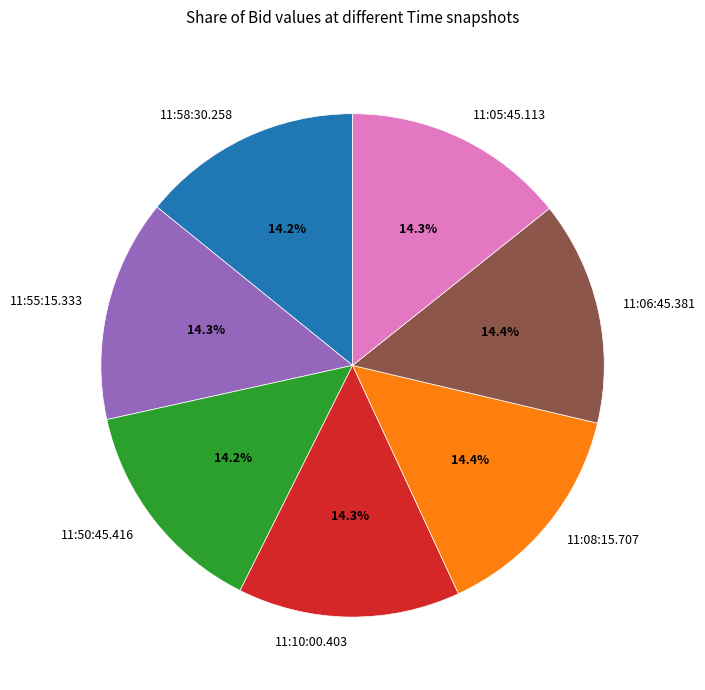

Count the number of slices in the pie.

7